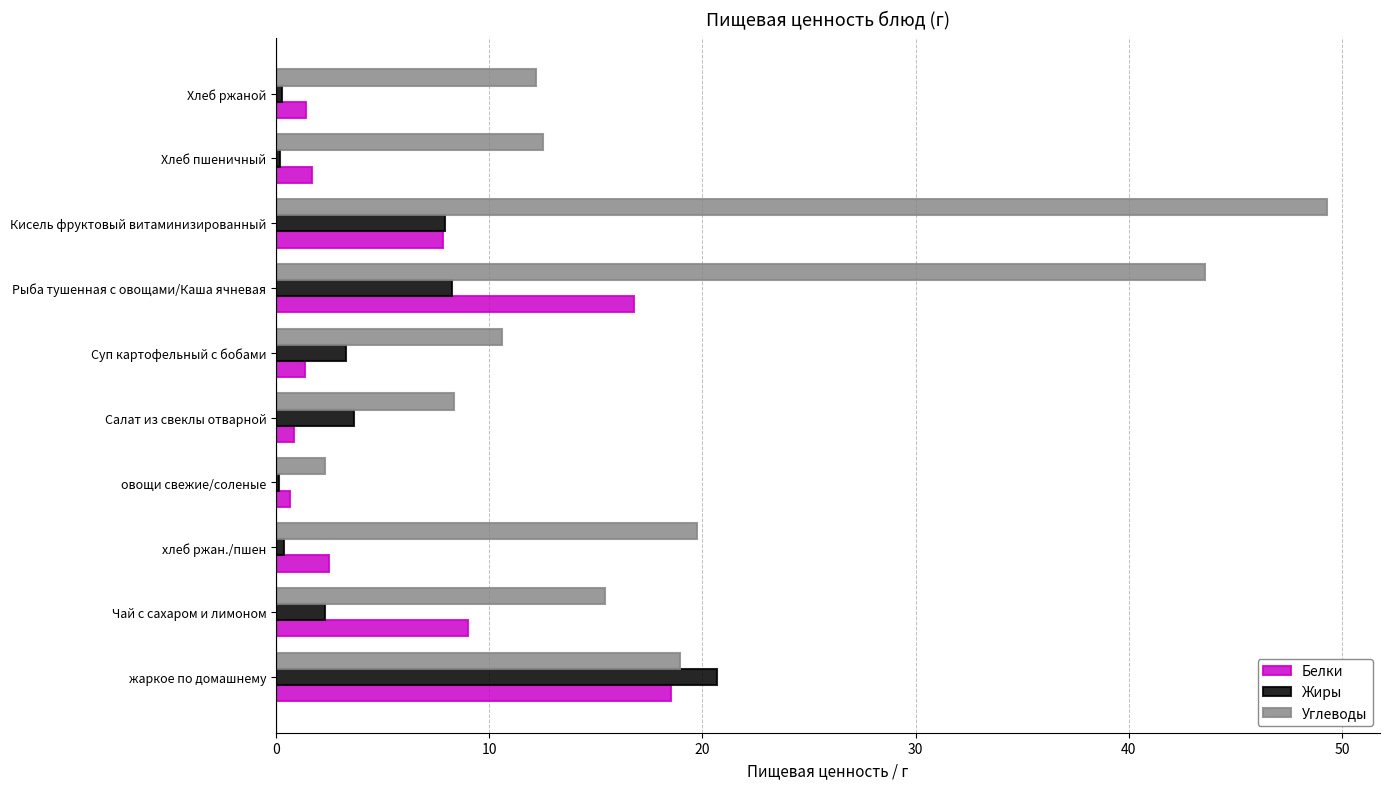

What are all the series names shown in the legend?

Белки, Жиры, Углеводы